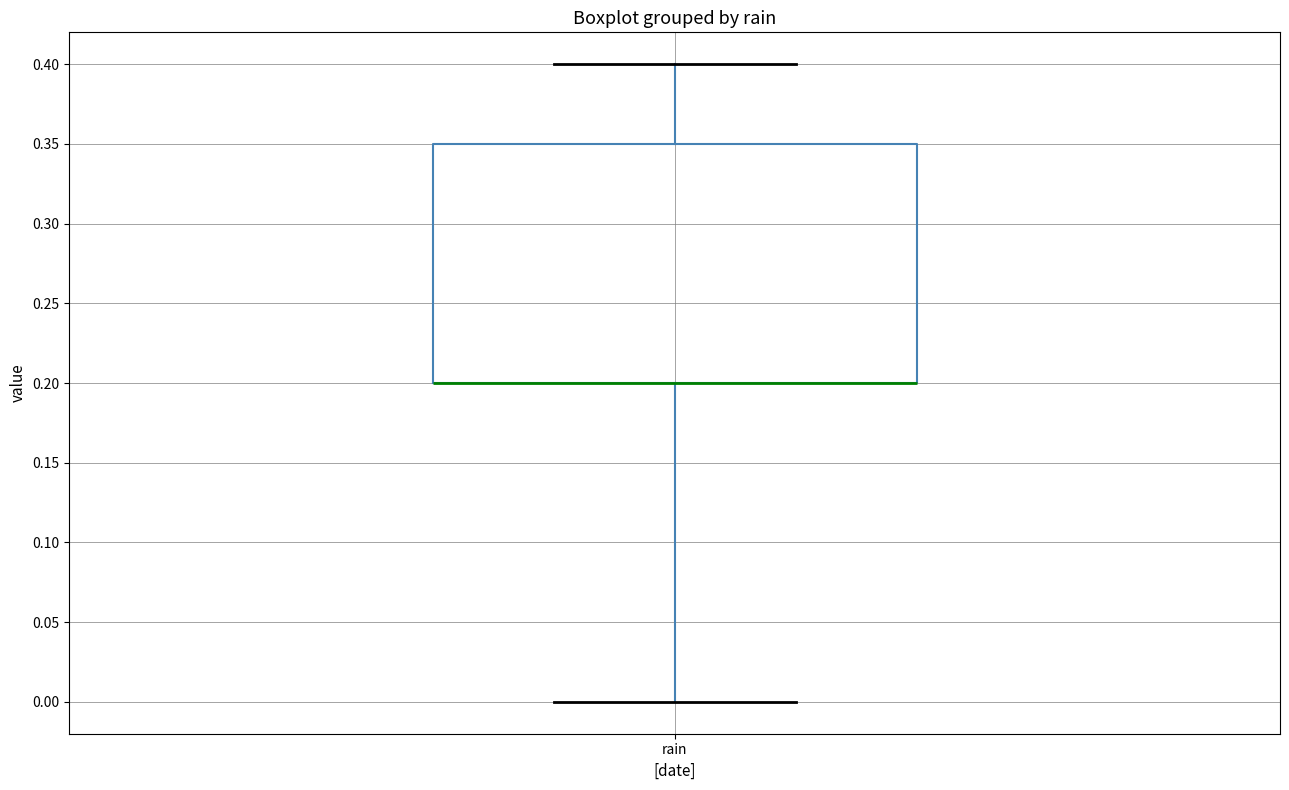

Transcribe this box plot: give where the median line is, the range the box spans, and where the two whiskers end, as read against the y-axis. The values are not printed on the chart, so give them approximately, as read against the axis.

median 0.20 (drawn on the box's lower edge), box 0.20 to 0.35, whiskers 0.00 to 0.40